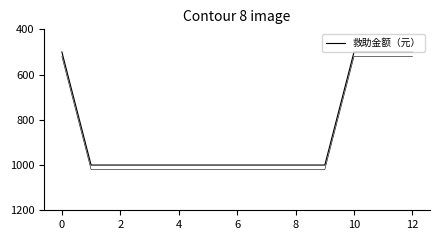

Which has a higher value, 9 or 8?

9